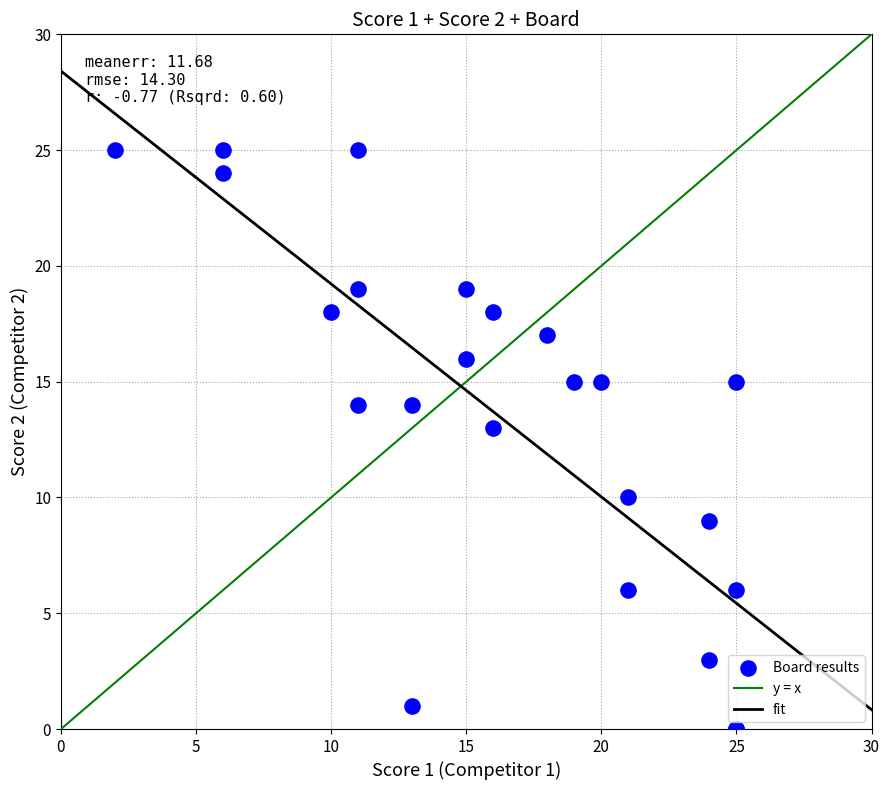

What Y value in the scatter plot is closest to 12?

13